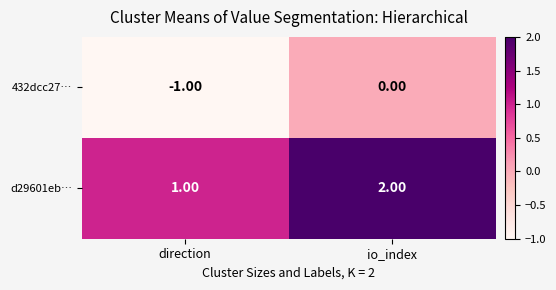

Which category has the highest value in the 432dcc27… series?

io_index